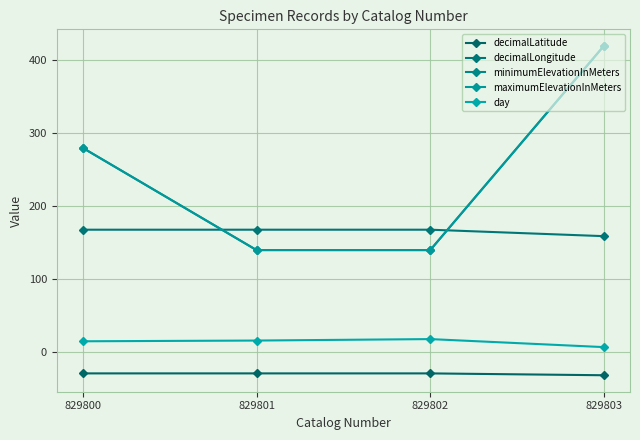

Which series changed the most between 829800 and 829803?

minimumElevationInMeters